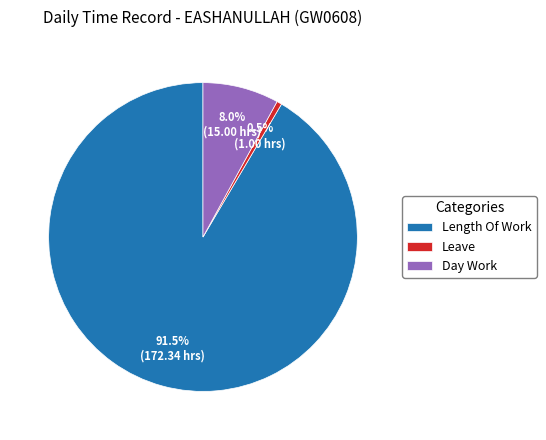

Between Length Of Work and Day Work, which is larger?

Length Of Work